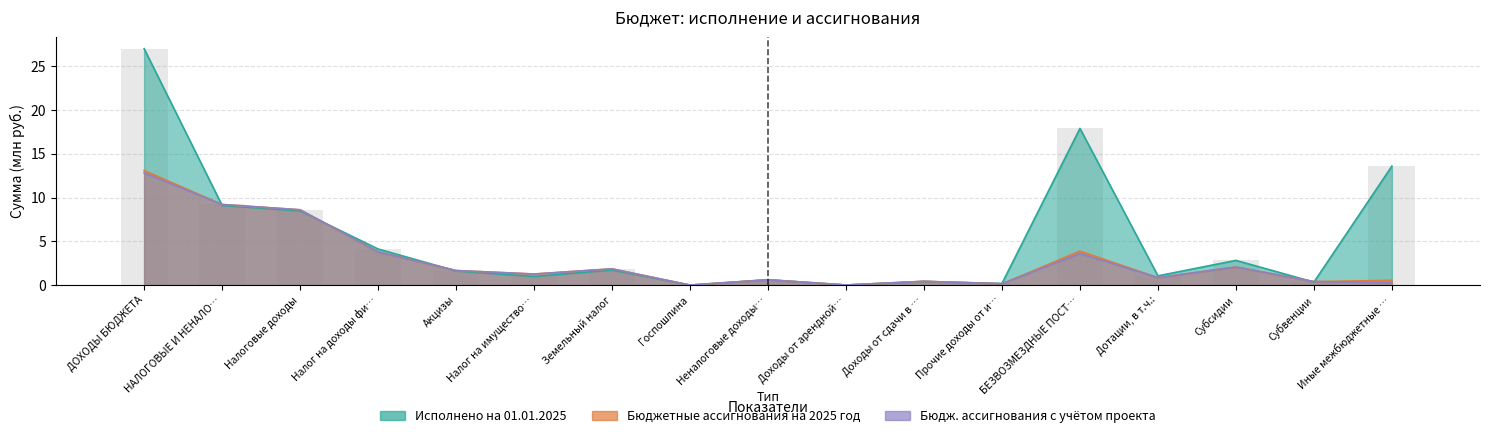

What is the total value across all series at Земельный налог?

5.5